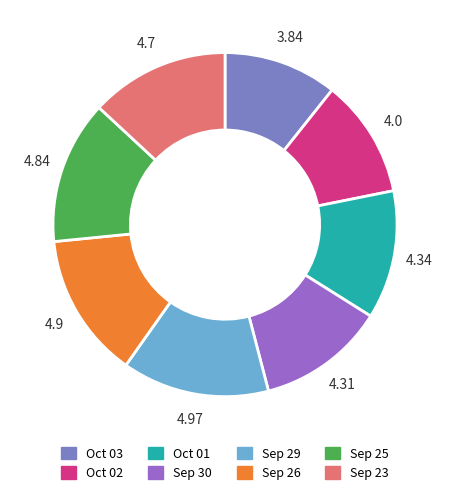

Count the number of slices in the pie.

8